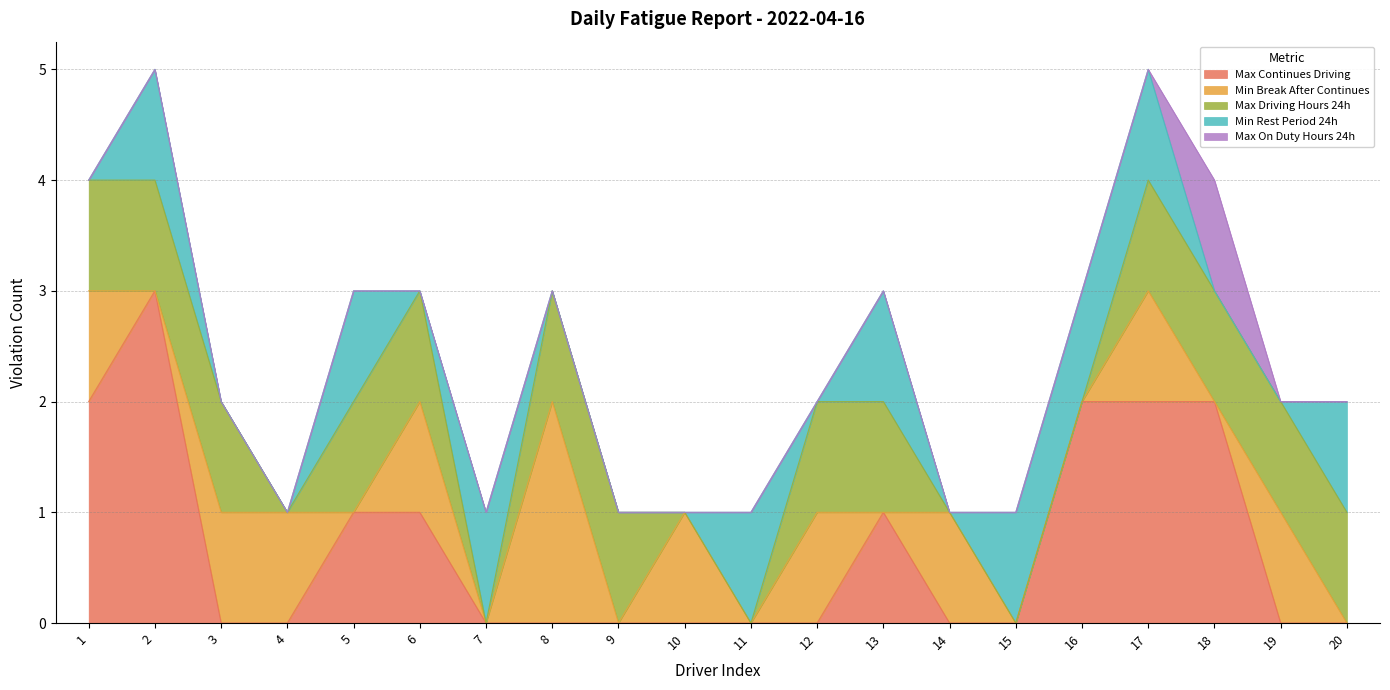

What is the spread (max minus min) of values at 13?

1